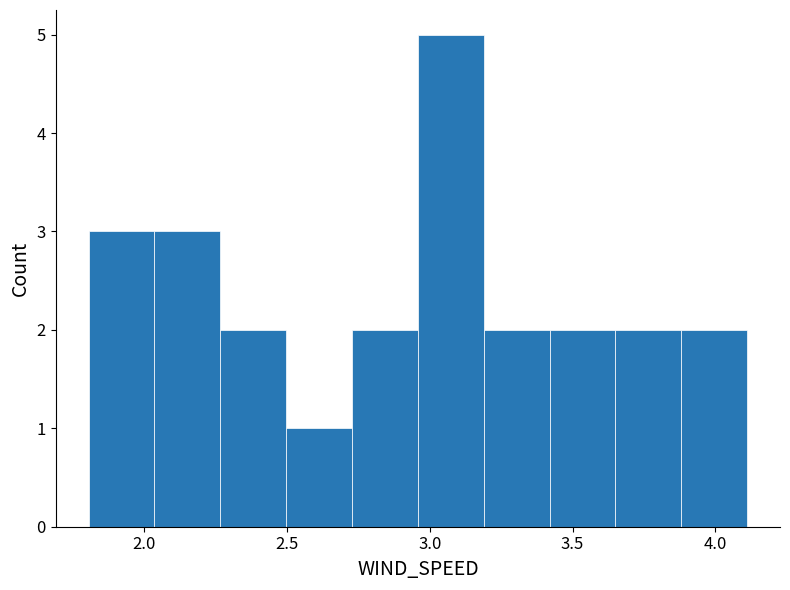

Reading left to right, list every bar in this chart as the range it spans on the x-axis followed by its height. Neither the bar edges nor the heights are printed on the chart, so give them approximately, as read against the axes.

1.80 to 2.05: 3
2.05 to 2.25: 3
2.25 to 2.50: 2
2.50 to 2.75: 1
2.75 to 2.95: 2
2.95 to 3.20: 5
3.20 to 3.40: 2
3.40 to 3.65: 2
3.65 to 3.90: 2
3.90 to 4.10: 2